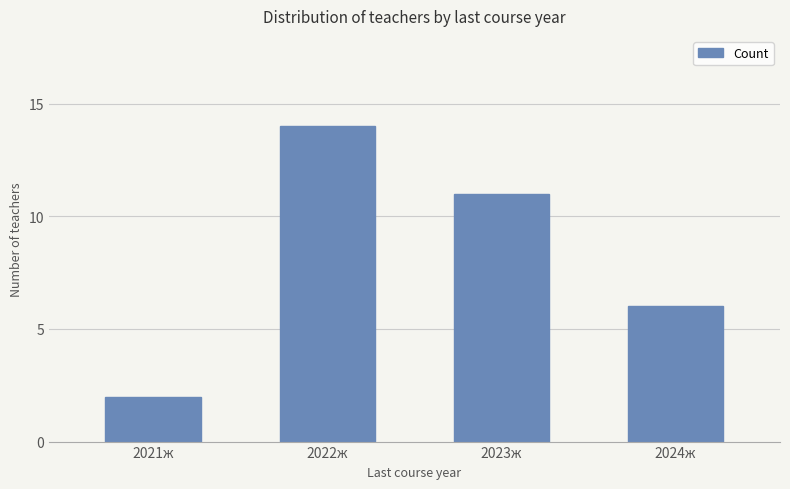

What is the difference between the values at 2024ж and 2023ж?

5